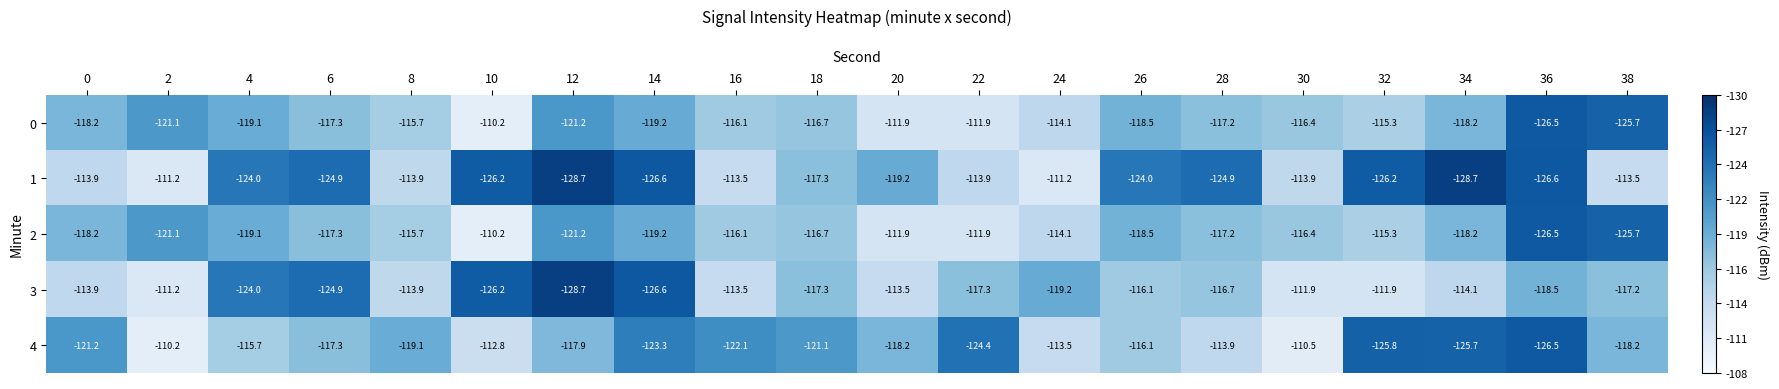

At which category is the sum across all series the highest?

30